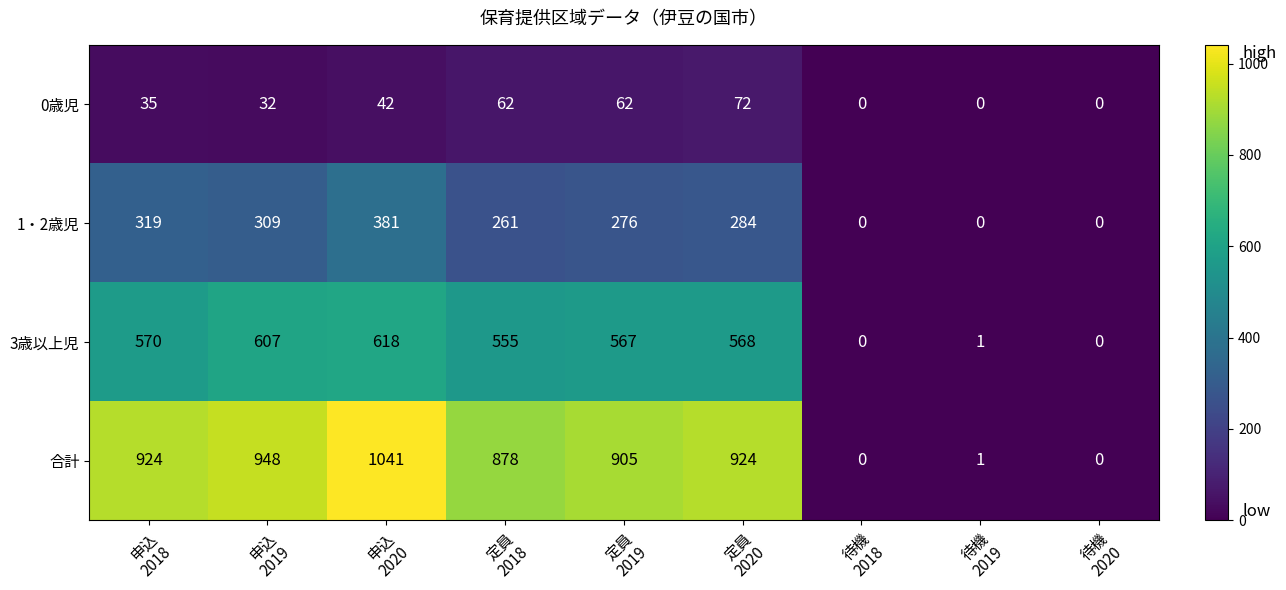

What is the maximum value shown in the chart?

1041